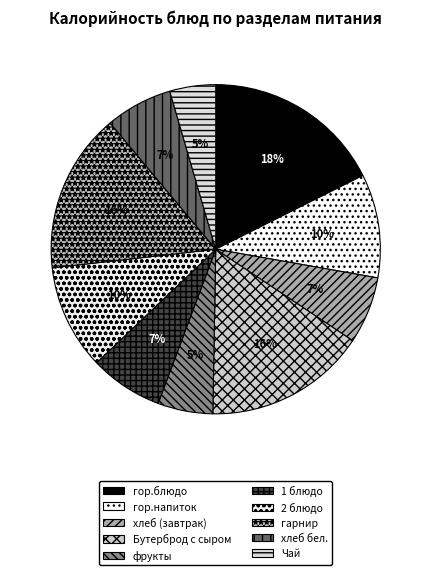

Is Бутерброд с сыром the majority of the pie?

No